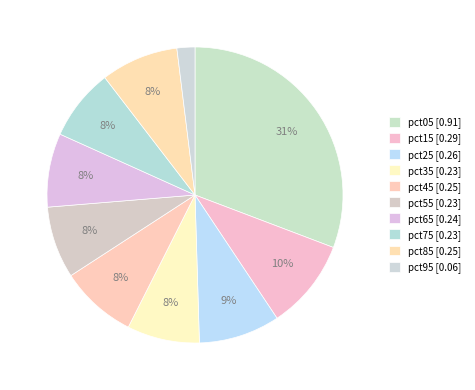

What percentage is the pct55 slice, to the nearest percent?

8%